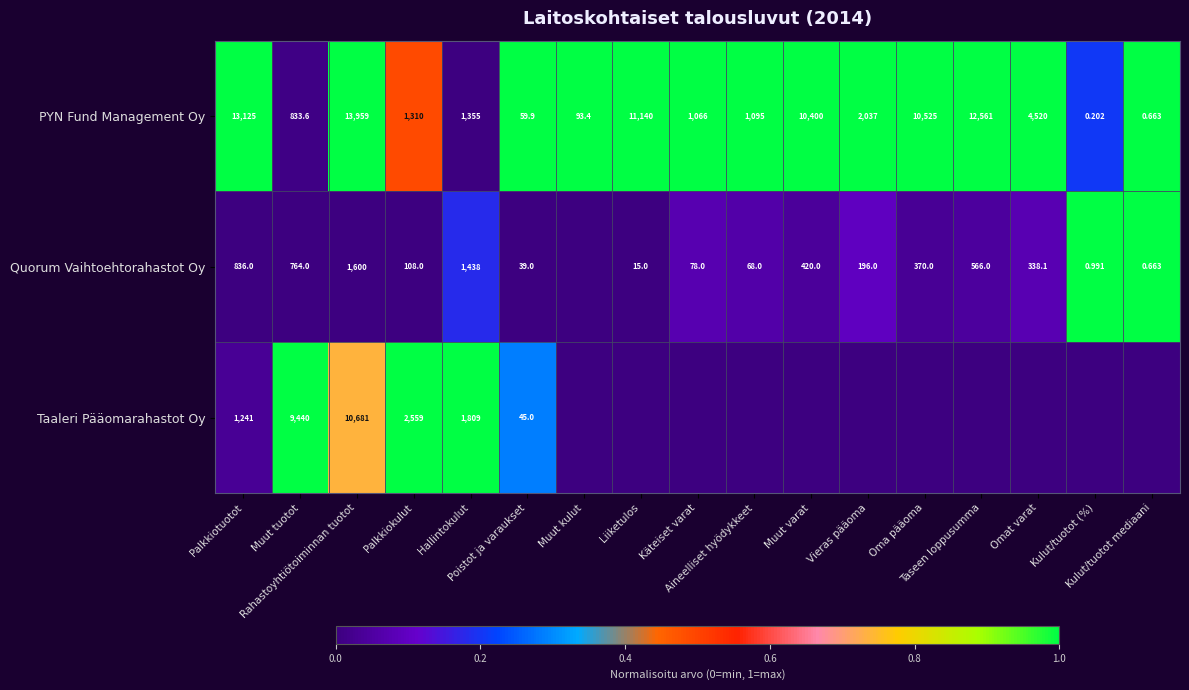

The PYN Fund Management Oy series shows 0.3 at Palkkiokulut. True or false?

False